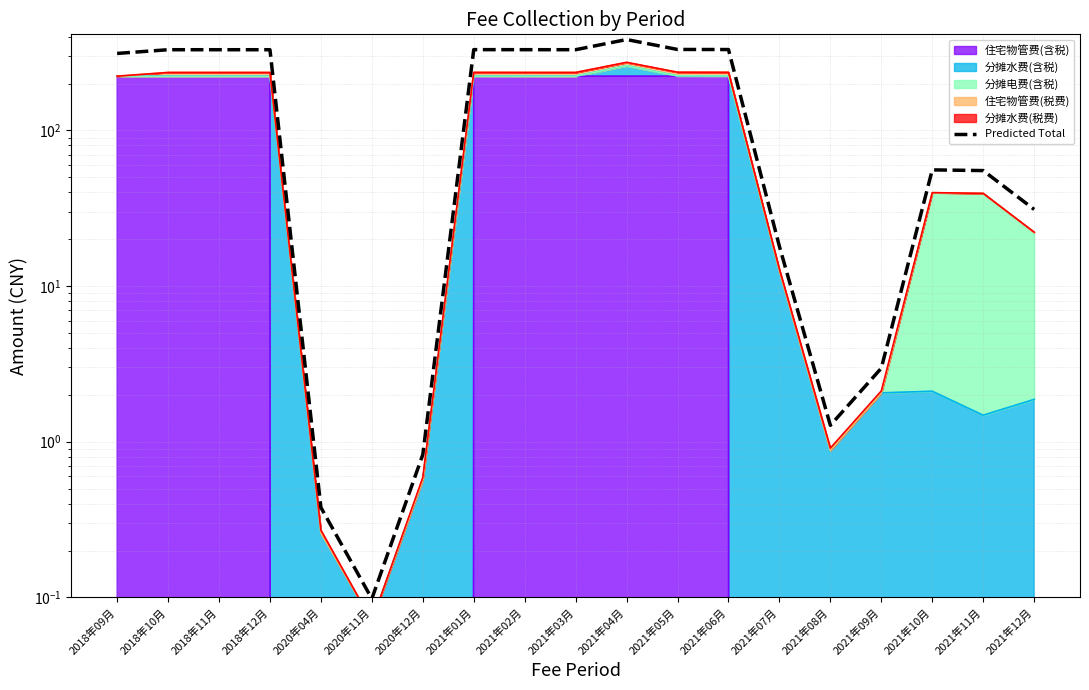

True or false: there are more than 1 points higher than both neighbors.

True